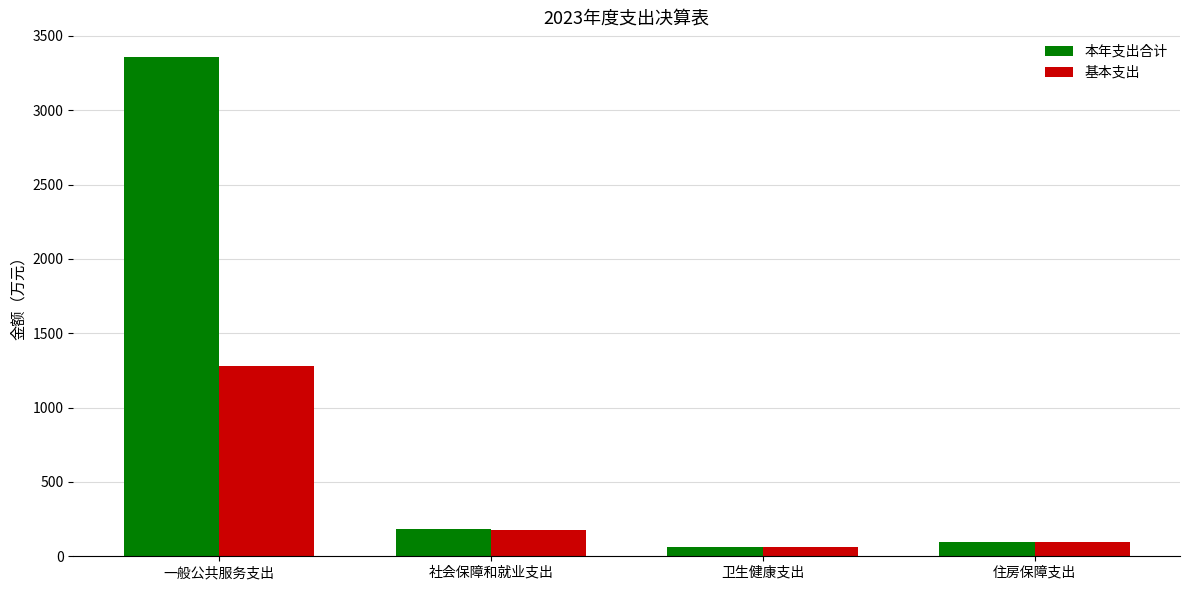

What is the maximum value shown in the chart?

3355.7